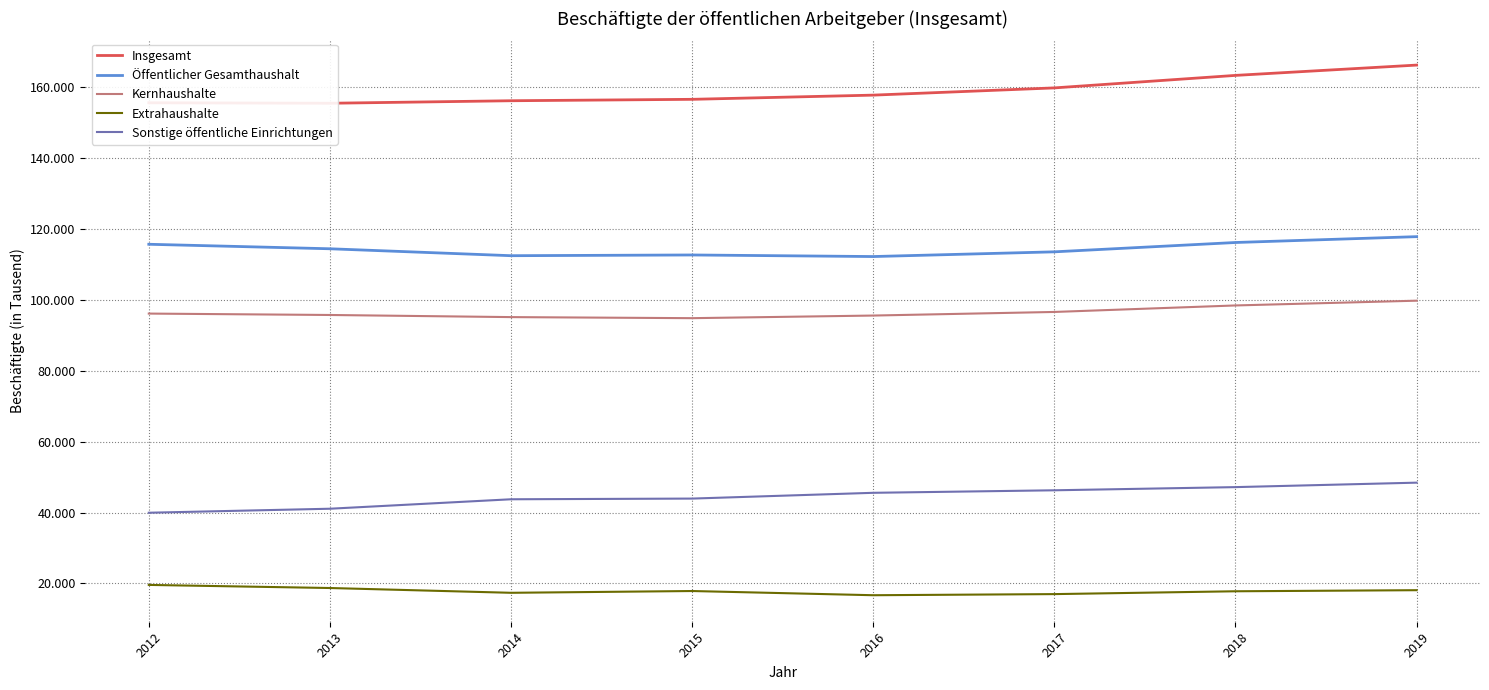

What are all the series names shown in the legend?

Insgesamt, Öffentlicher Gesamthaushalt, Kernhaushalte, Extrahaushalte, Sonstige öffentliche Einrichtungen